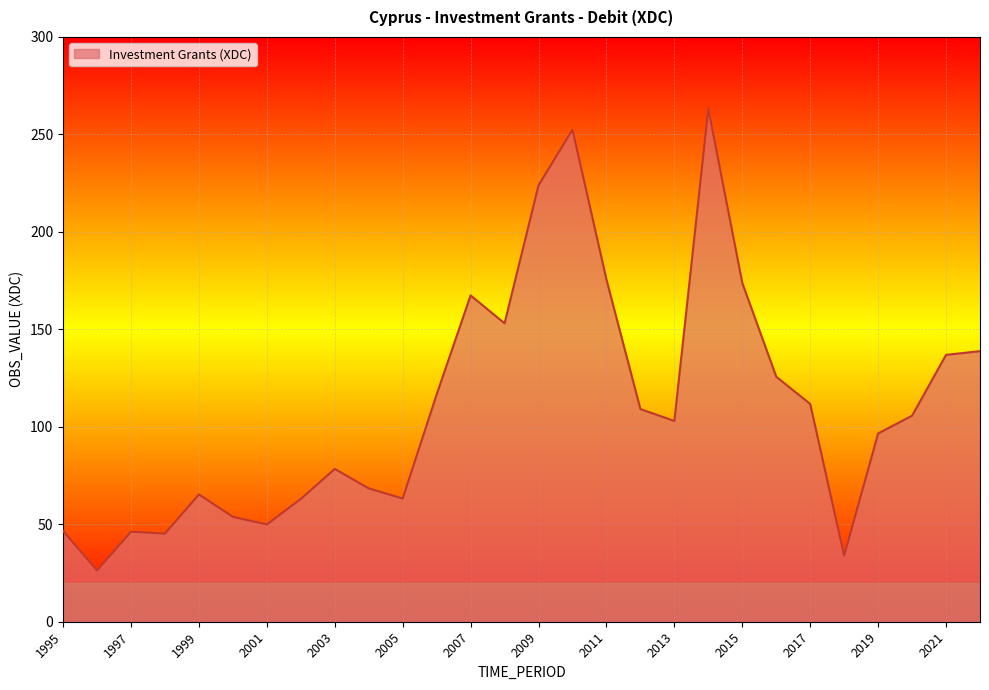

What is the difference between the maximum and second lowest values?

229.2